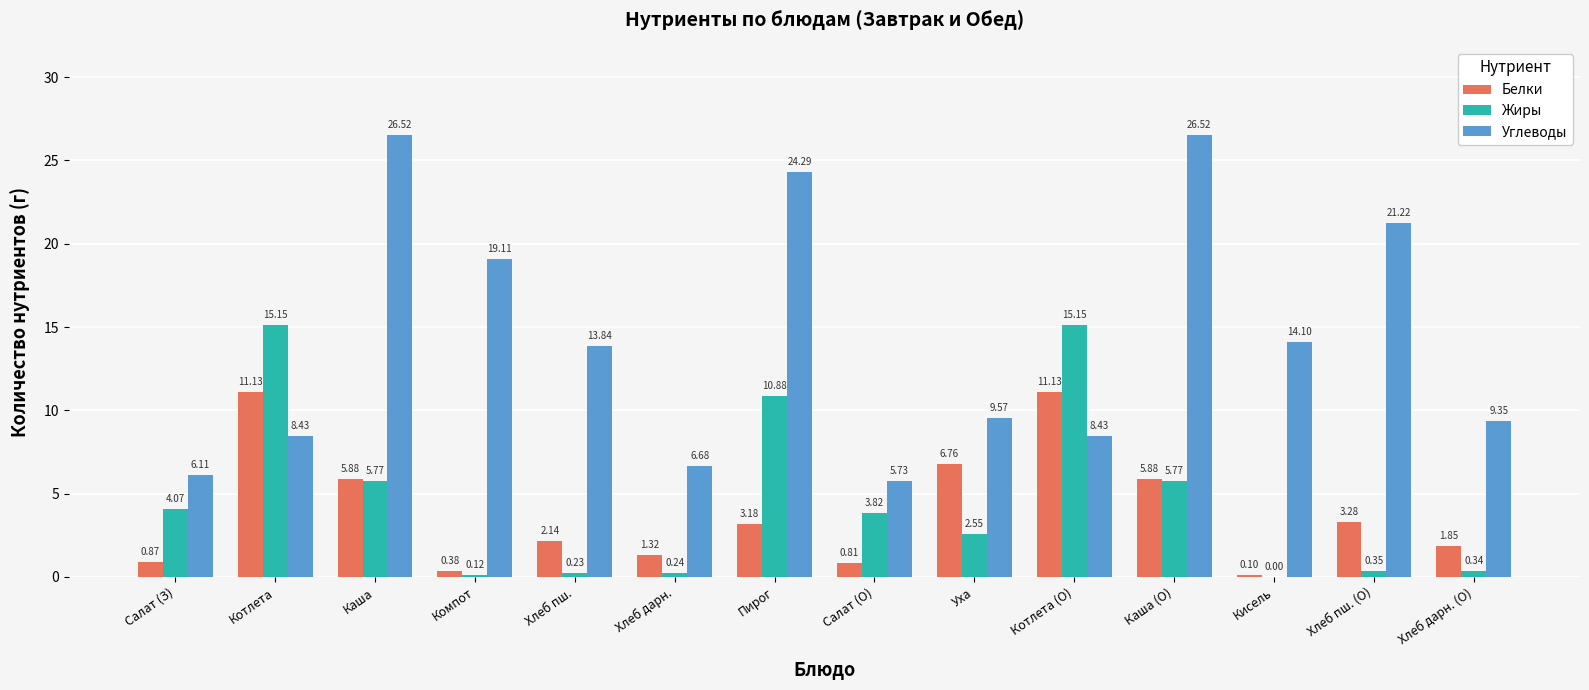

At which label does Углеводы first exceed 13?

Каша